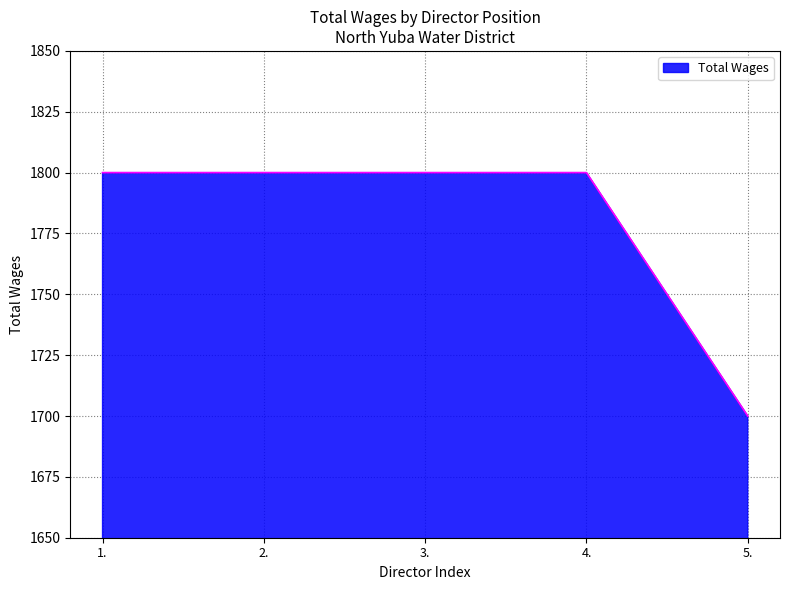

True or false: the data has more than 2 interior local peaks.

False